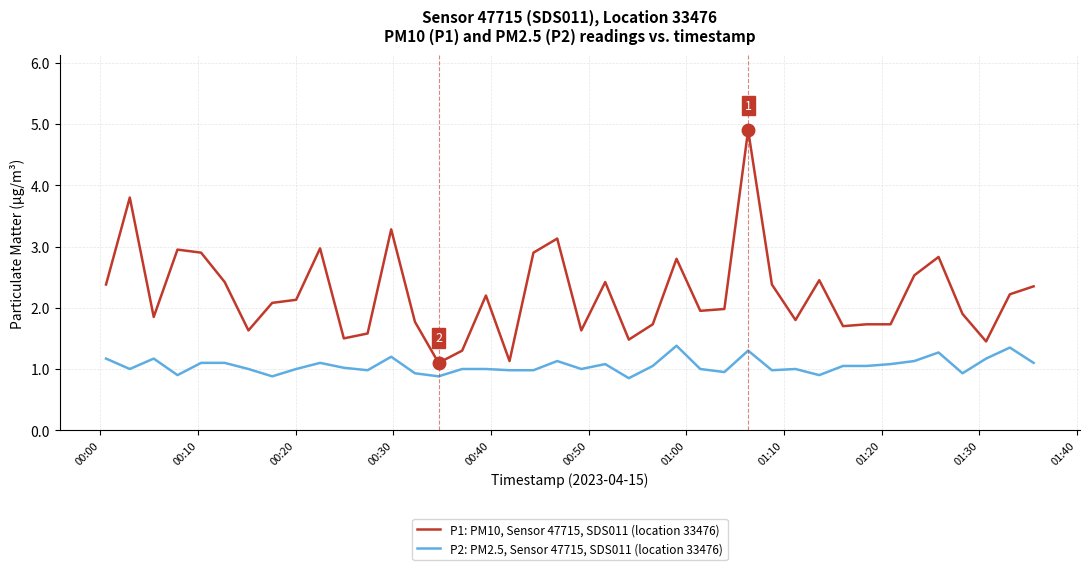

What is the difference between the maximum and minimum values in the P2: PM2.5, Sensor 47715, SDS011 (location 33476) series?

0.5